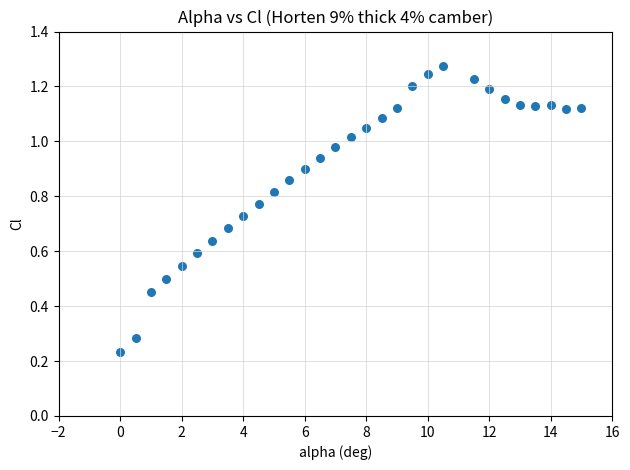

What is the range of X values (max minus min)?

15.0